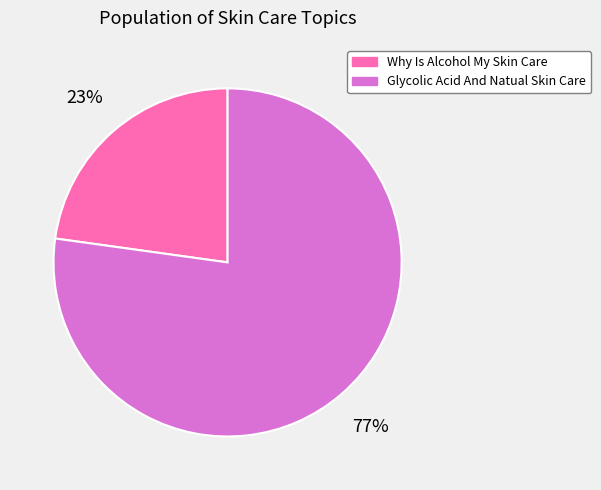

The Glycolic Acid And Natual Skin Care slice represents 88% of the pie. True or false?

False